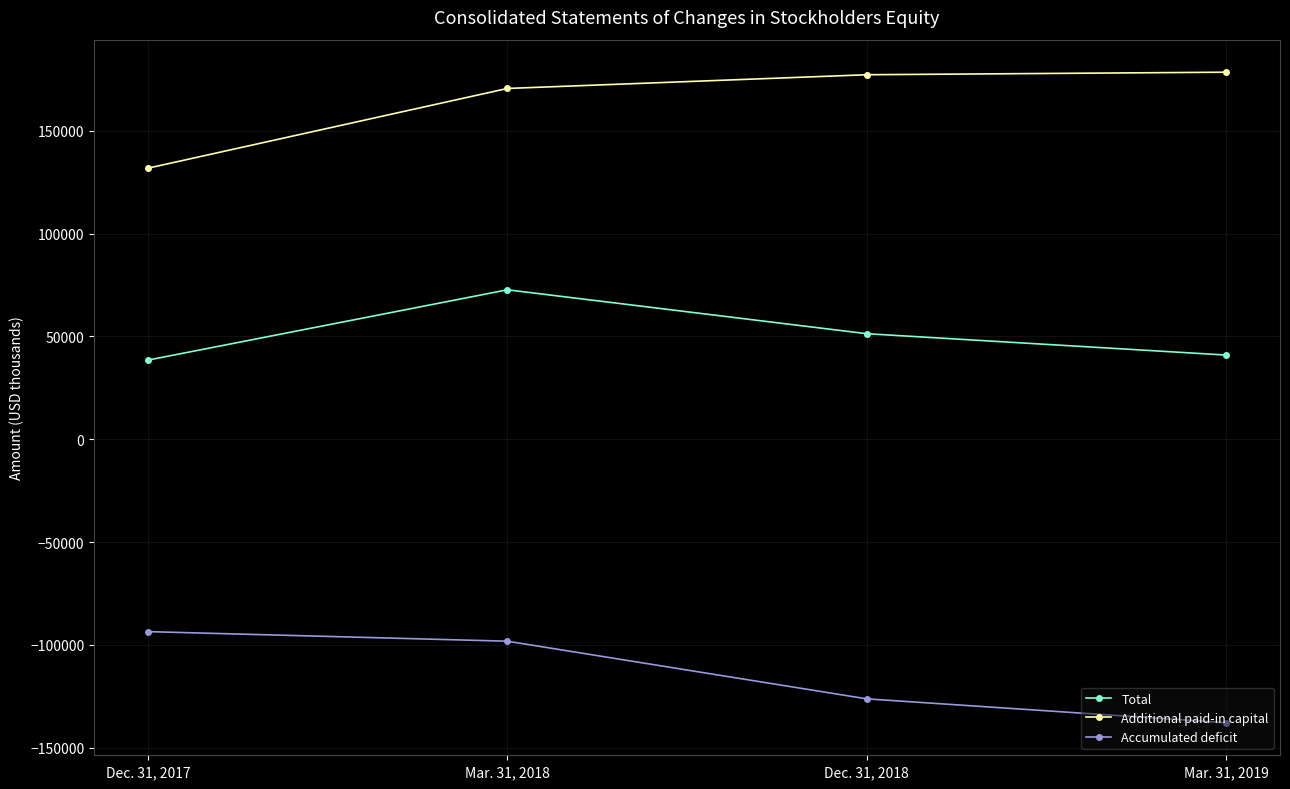

What is the difference between the second highest and second lowest values in the Total series?

10388